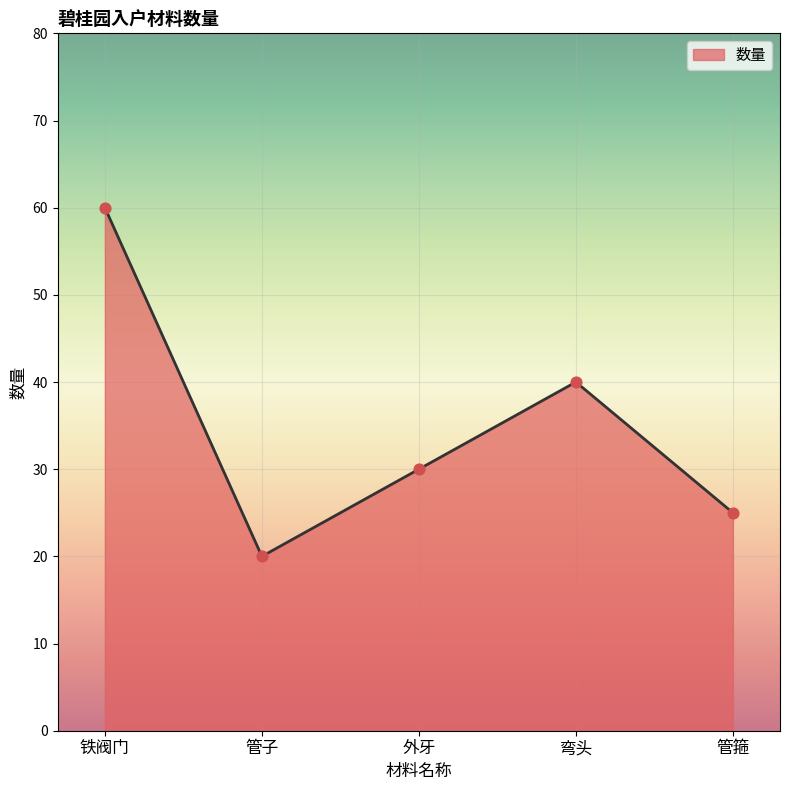

Which has a higher value, 铁阀门 or 弯头?

铁阀门